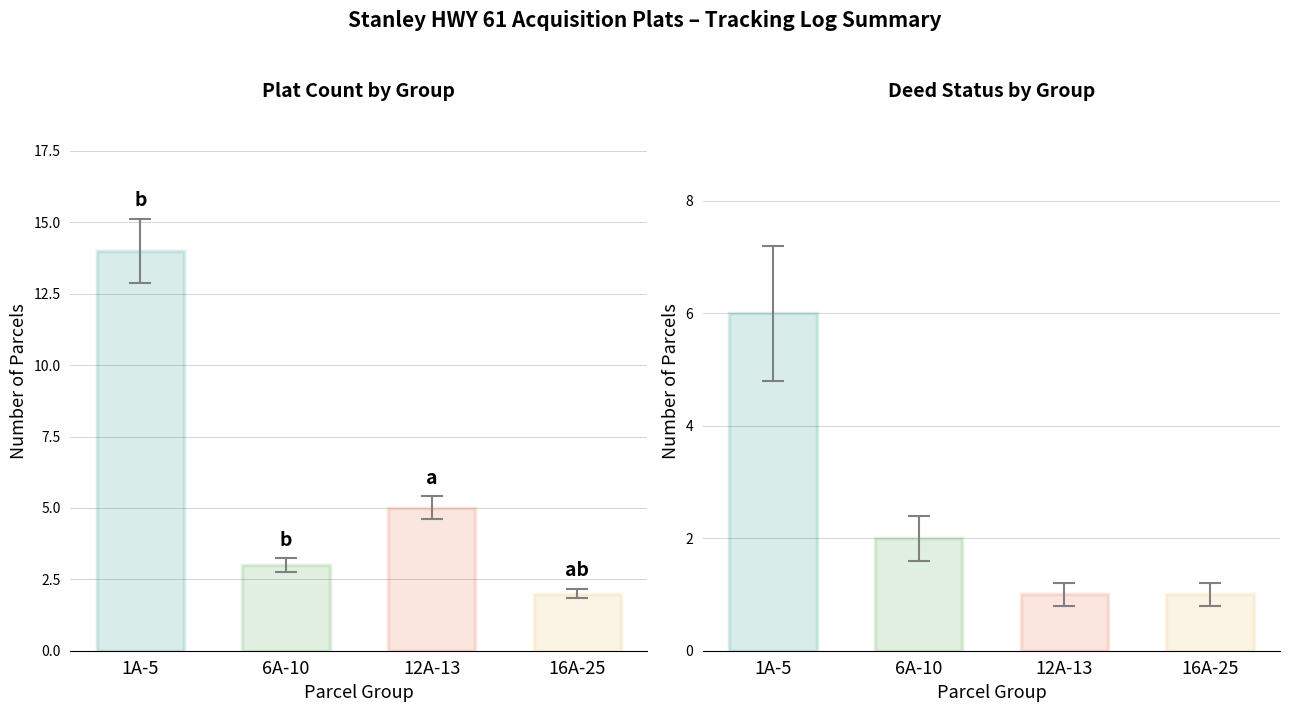

The value of DONE? at 6A-10 is 2. True or false?

True